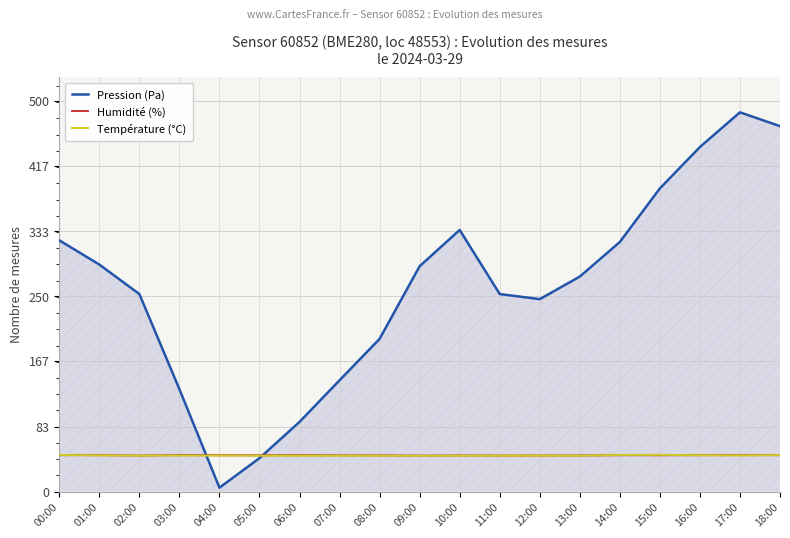

Which series has the largest total across all categories?

Pression (Pa)